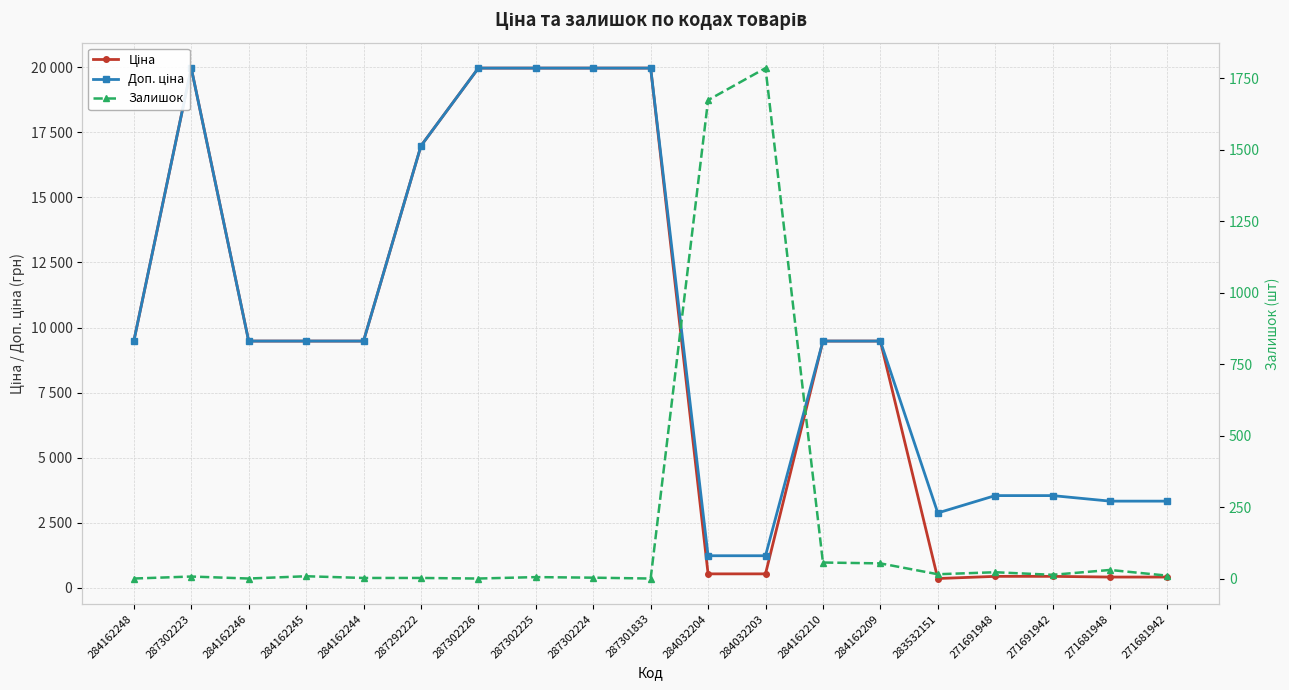

Which series has the largest range (max minus min)?

Ціна